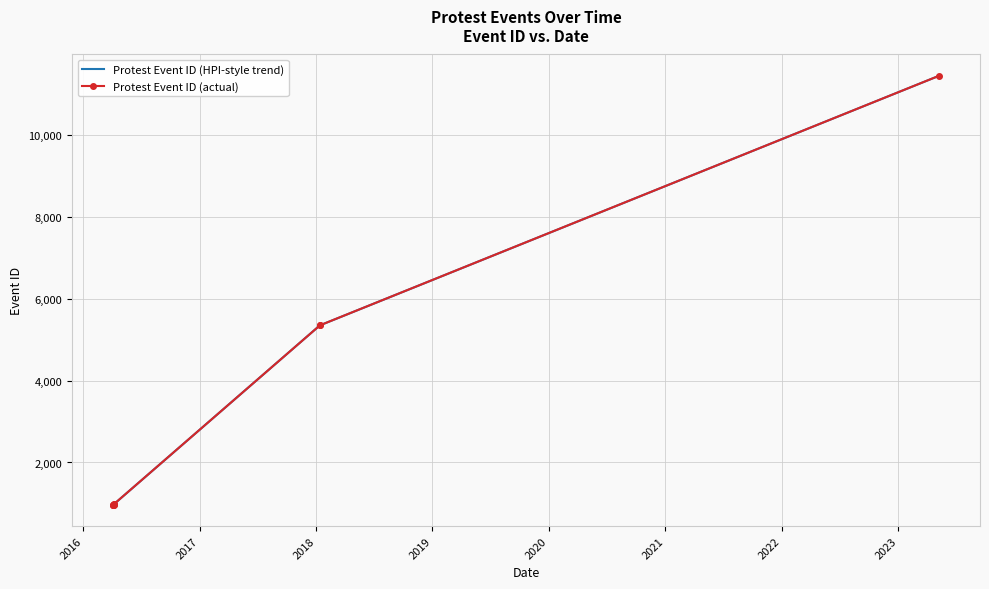

What is the value of the 1st point from the left?

972